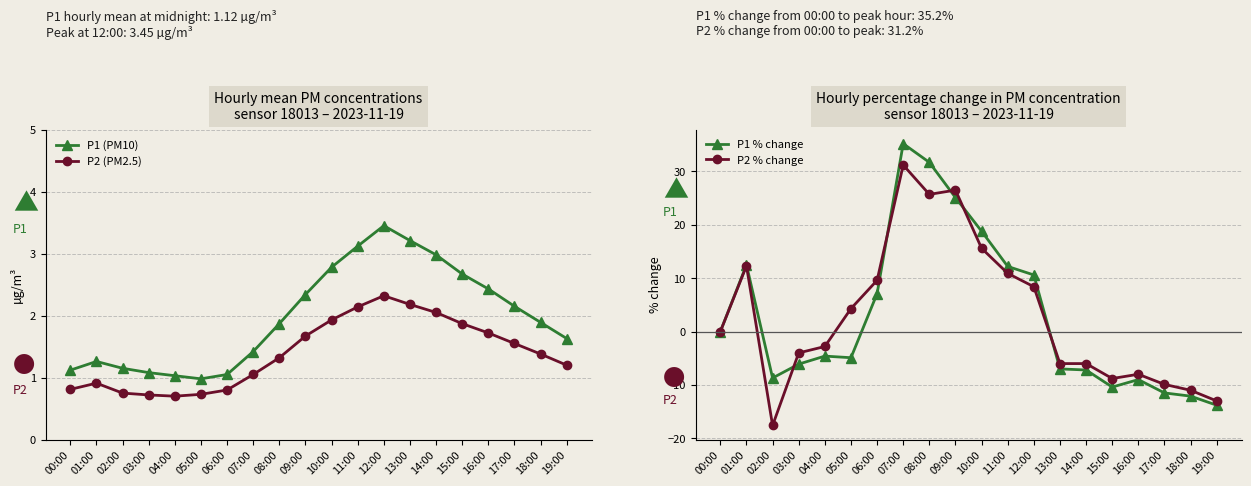

At which category does P1 (PM10) reach its first local valley?

05:00